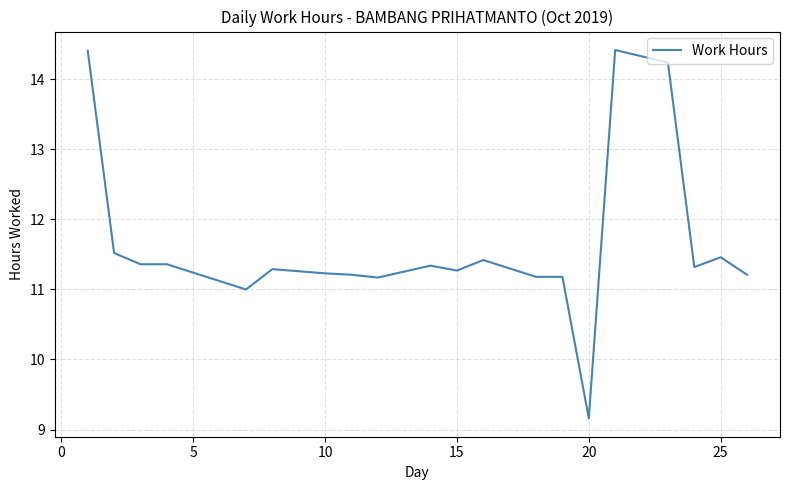

What is the greatest value displayed?

14.4